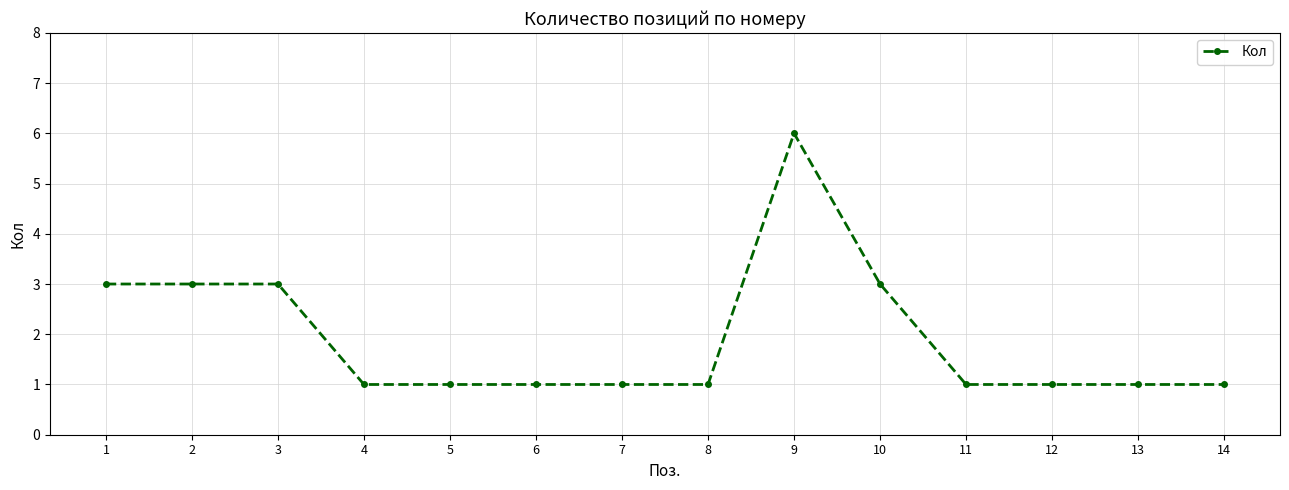

What is the value of the 4th point from the left?

1